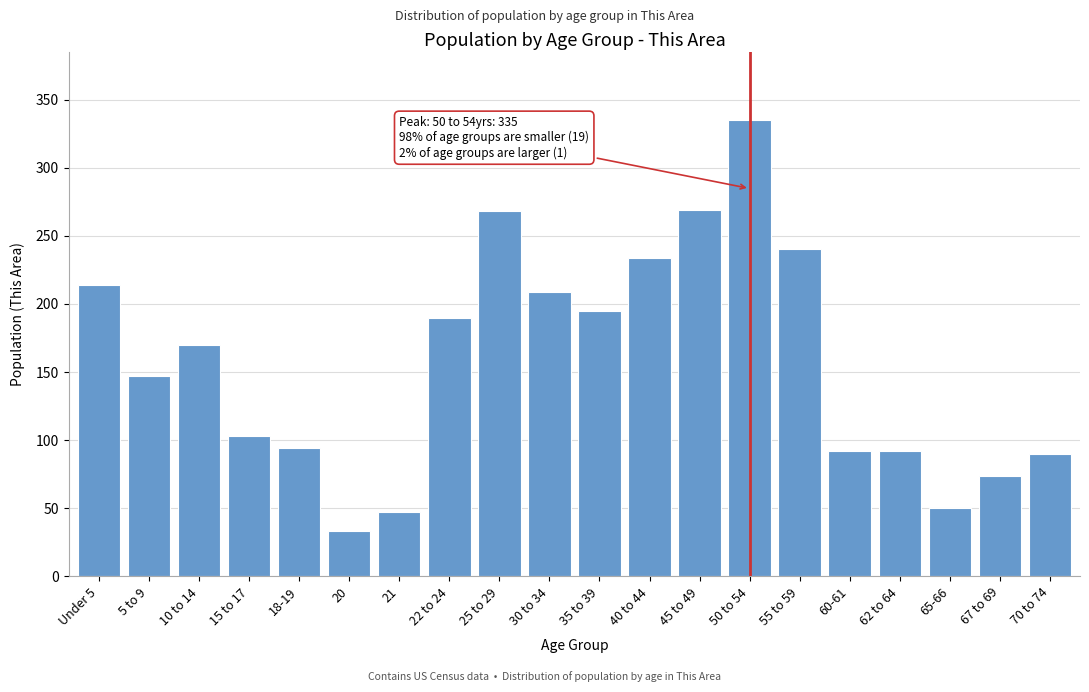

True or false: the data shows 335 at 50 to 54.

True